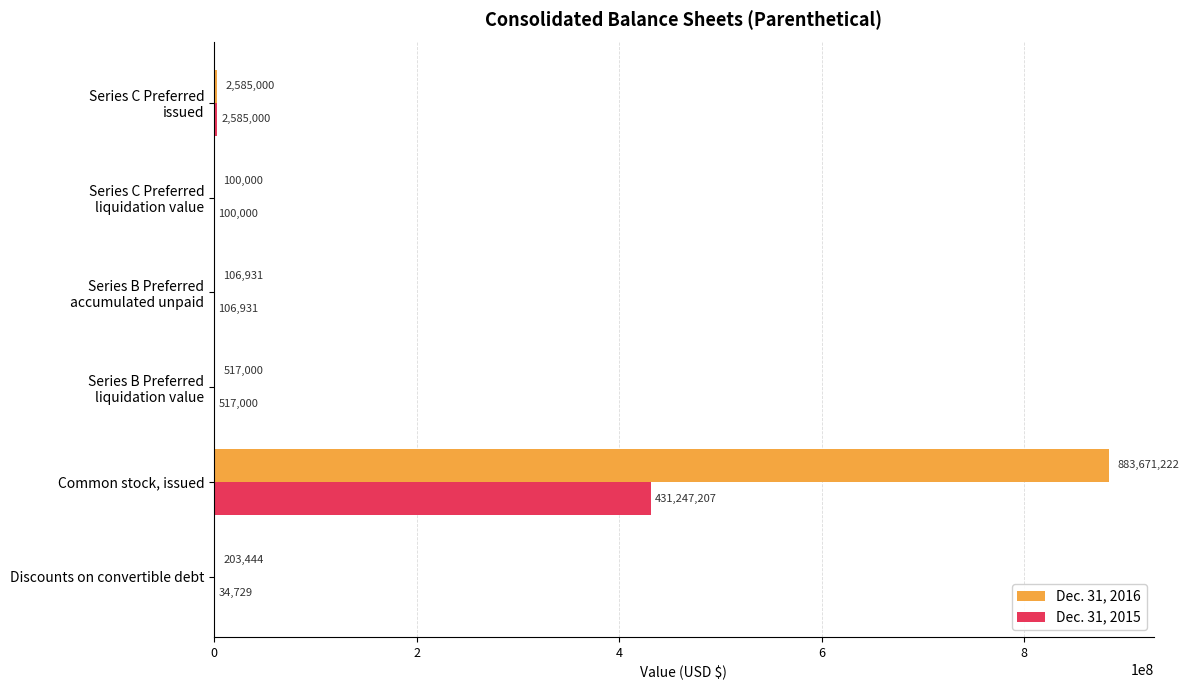

At which label does Dec. 31, 2016 reach its peak?

Common stock, issued